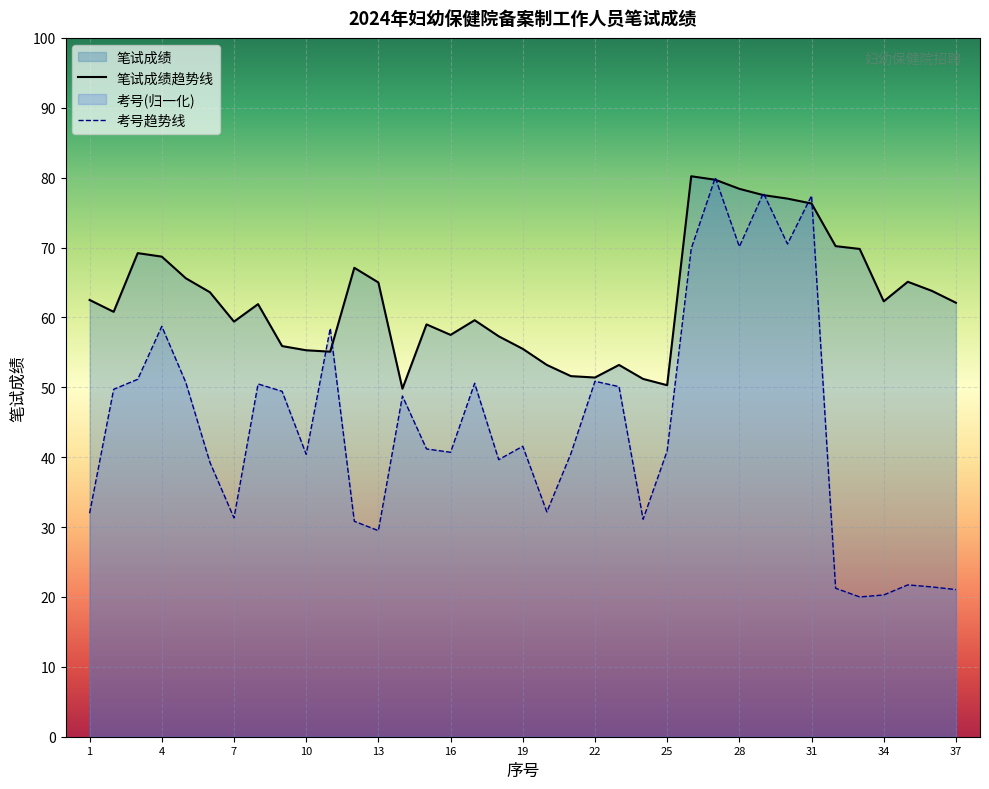

What is the minimum value for 考号趋势线?

20.0